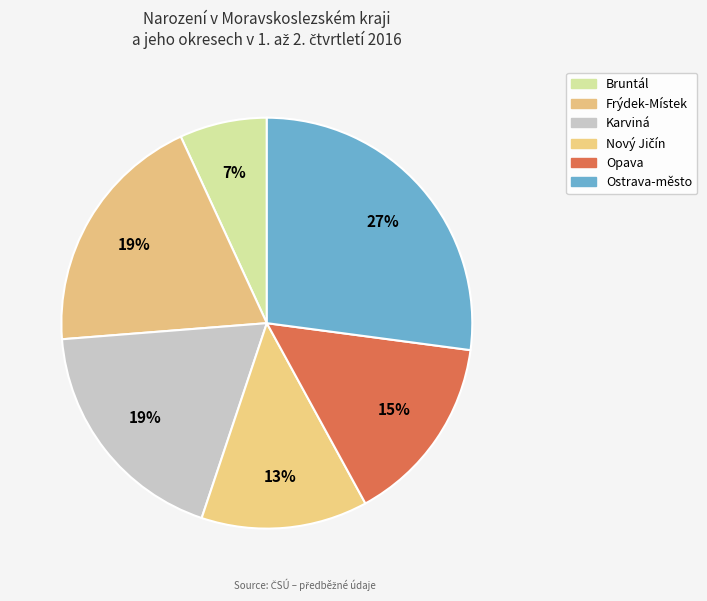

What is the total percentage of Frýdek-Místek and Nový Jičín?

32.5%